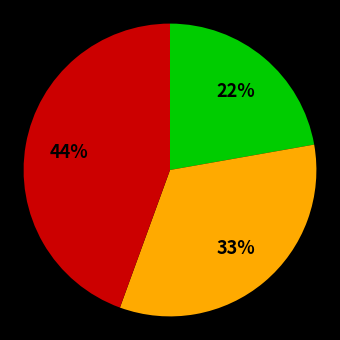

Does any single category account for the majority?

No